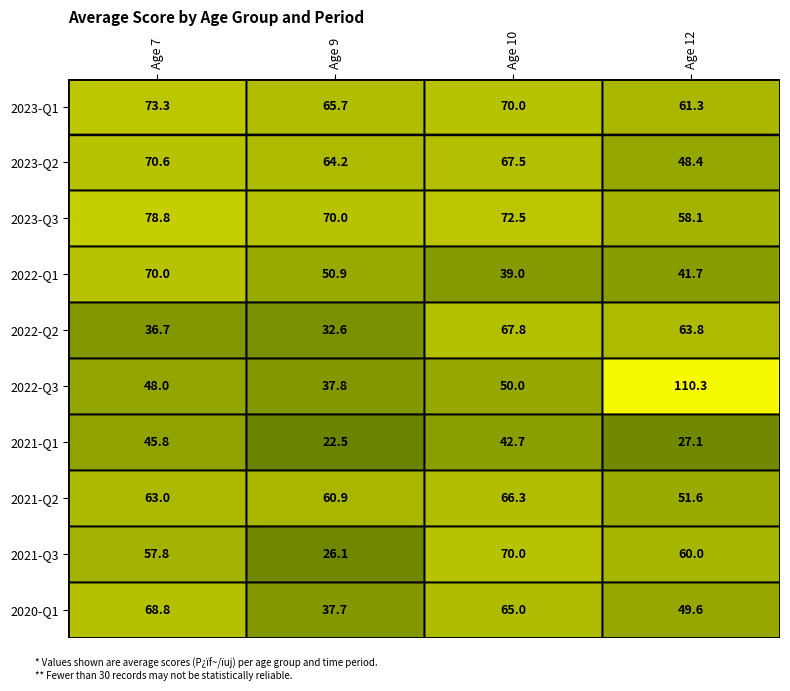

What is the maximum value shown in the chart?

110.3